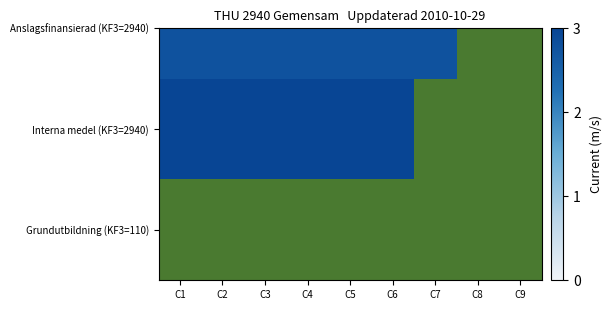

Where is Interna medel (KF3=2940) nearest to the value 2?

C1